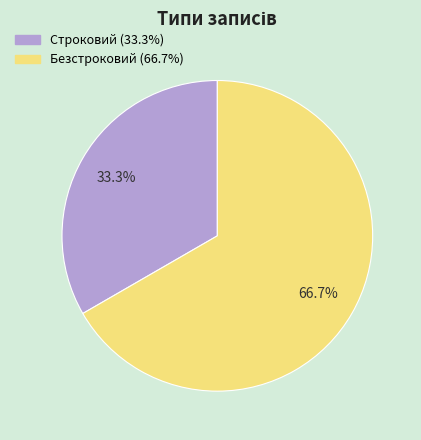

To the nearest percent, what percentage of the pie is Строковий?

33%